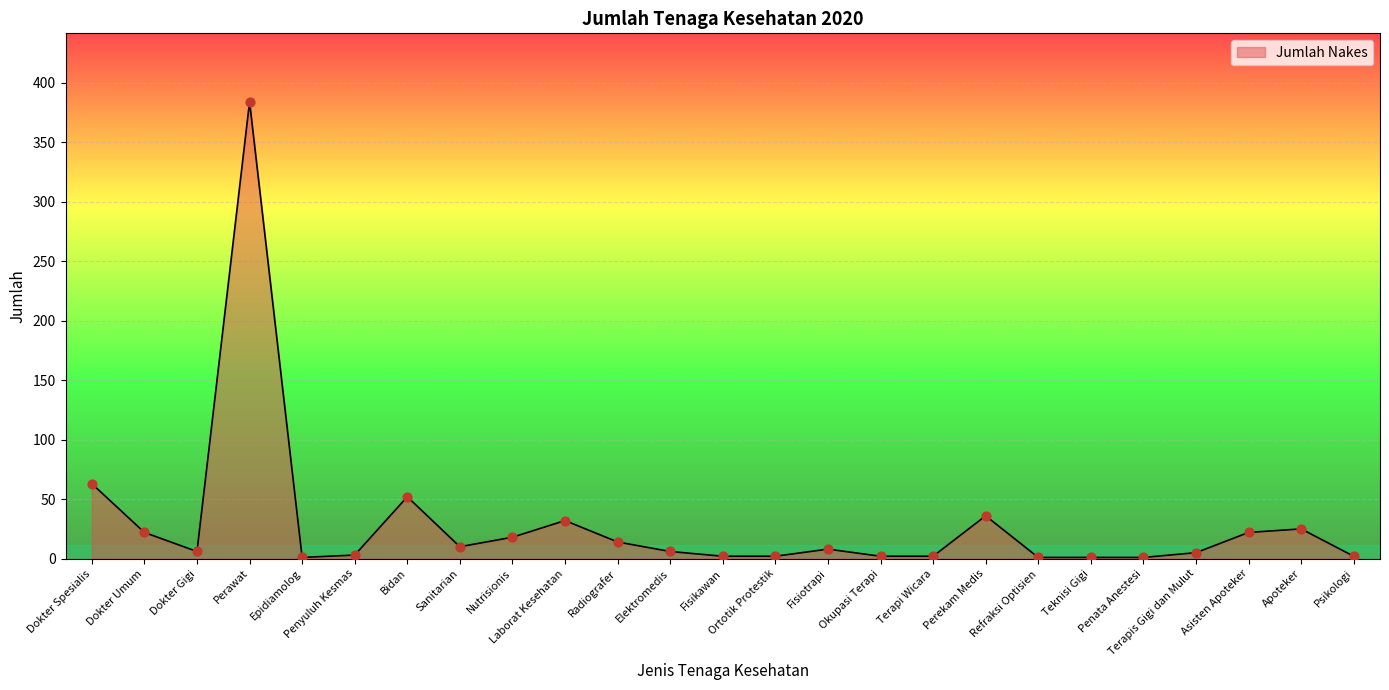

What is the ratio of the value at Perekam Medis to the value at Penata Anestesi?

36.0